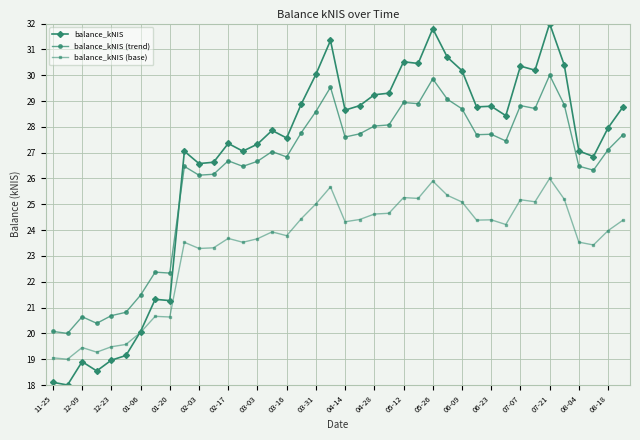

List the series in order of their peak value, highest first.

balance_kNIS, balance_kNIS (trend), balance_kNIS (base)